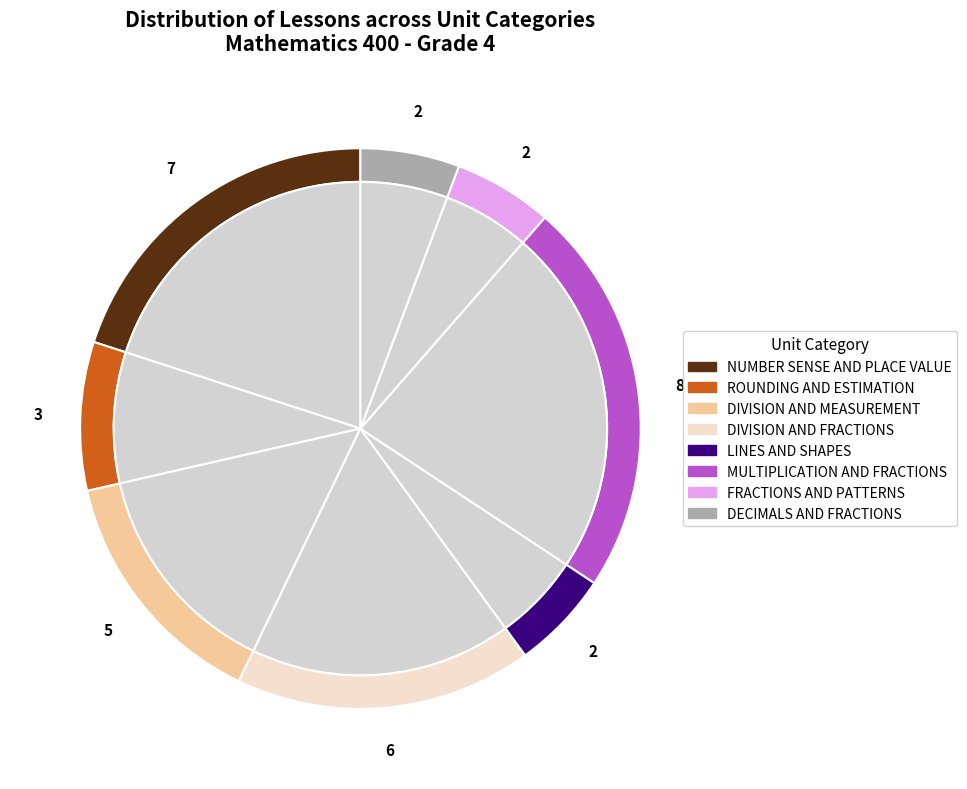

How many slices are in this pie chart?

8